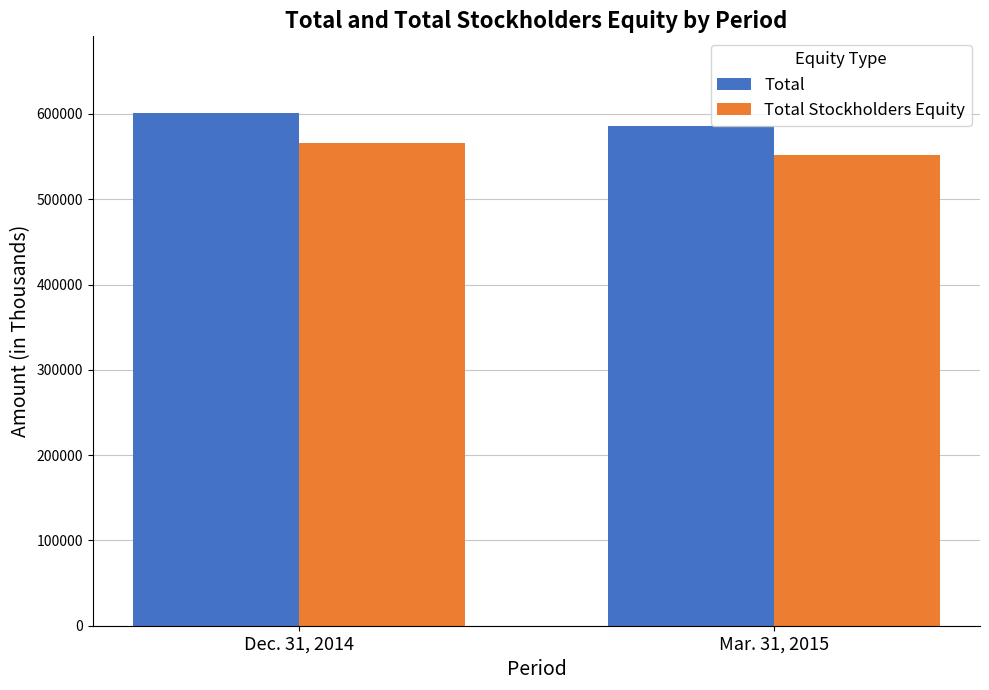

What is the maximum value shown in the chart?

600895